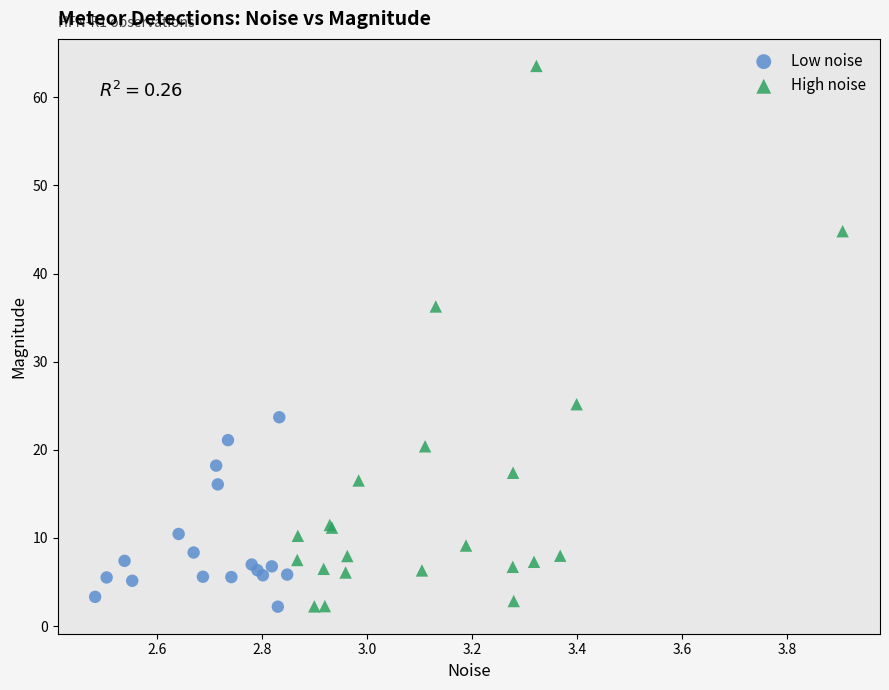

Which series reaches the maximum Y coordinate?

High noise